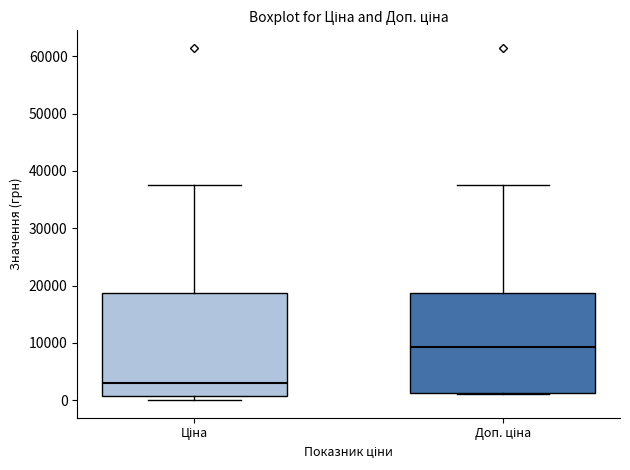

Where is the lower edge of the box for Ціна on the y-axis? The values are not printed on the chart, so give them approximately, as read against the axis.

1000